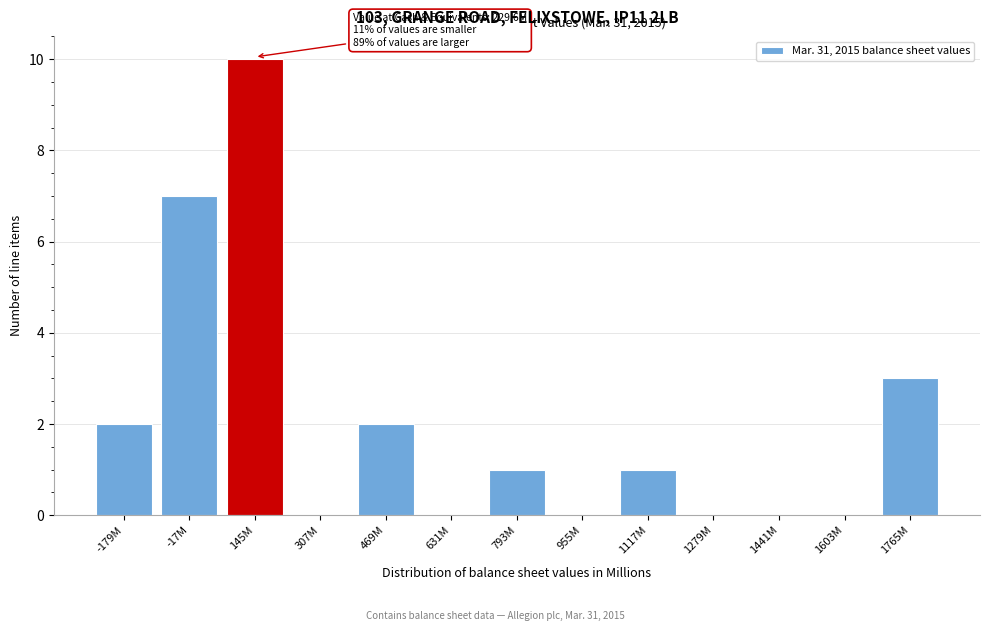

Reading left to right, list all the values displayed in this chart.

-179M=2	-17M=7	145M=10	307M=0	469M=2	631M=0	793M=1	955M=0	1117M=1	1279M=0	1441M=0	1603M=0	1765M=3